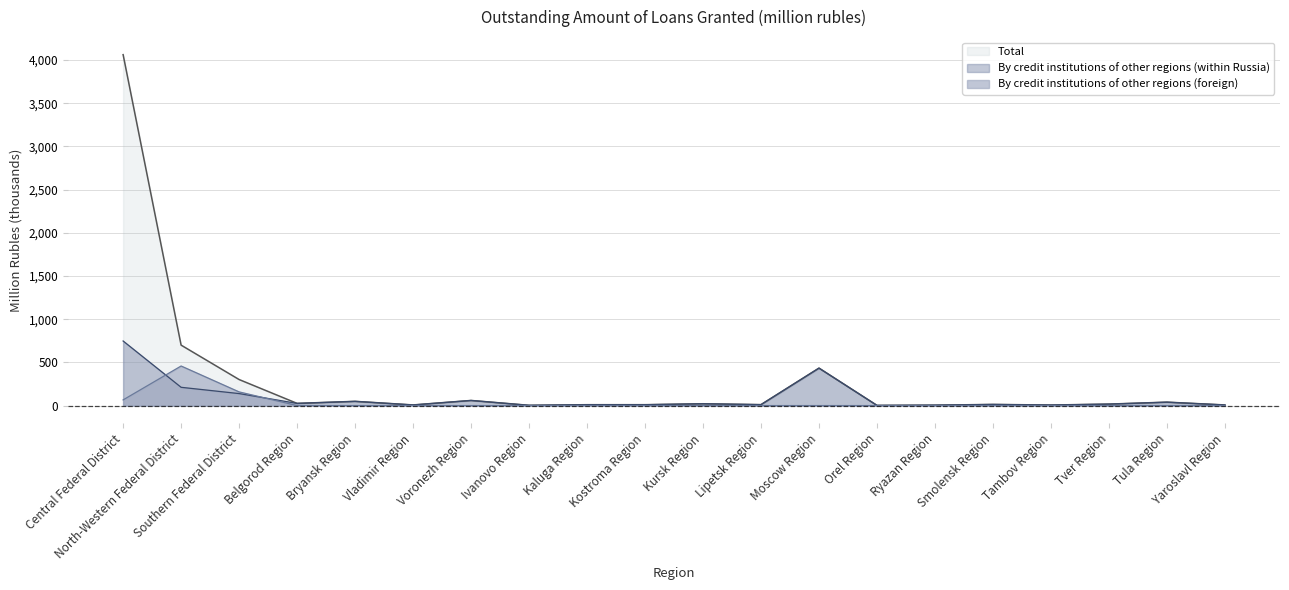

Which has a higher value, Voronezh Region or Ryazan Region?

Voronezh Region